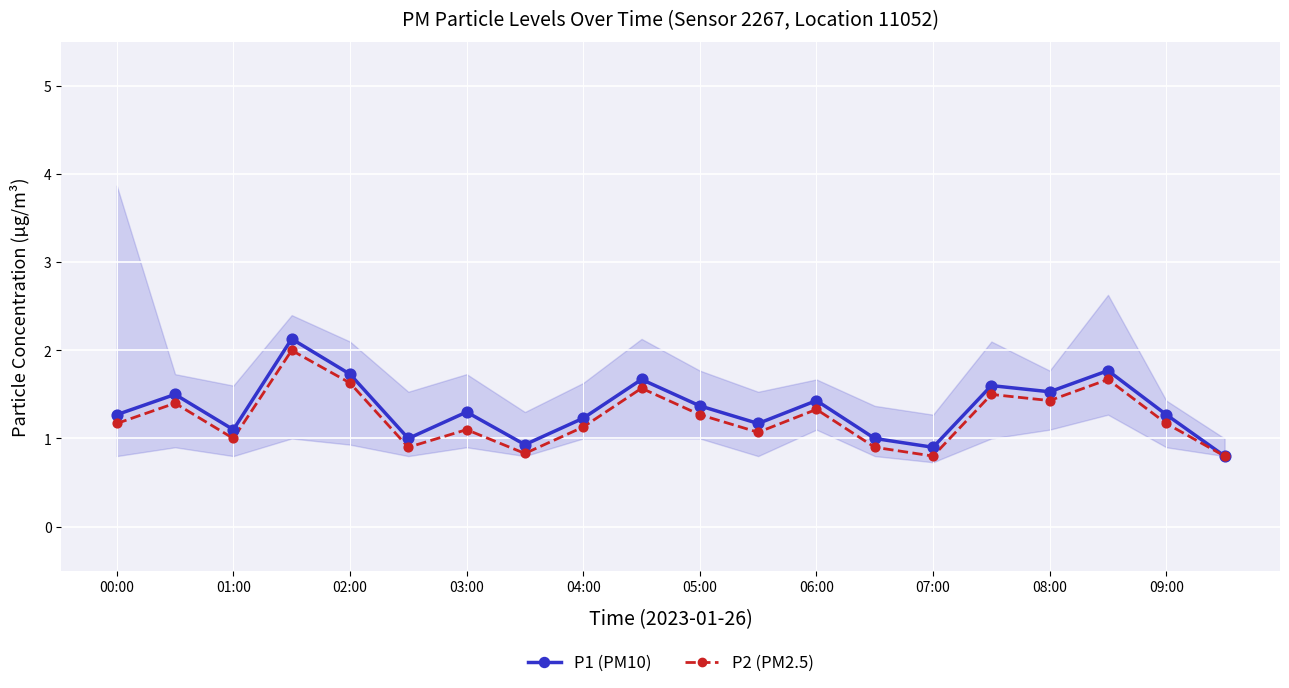

Which series has the largest total across all categories?

P1 (PM10)